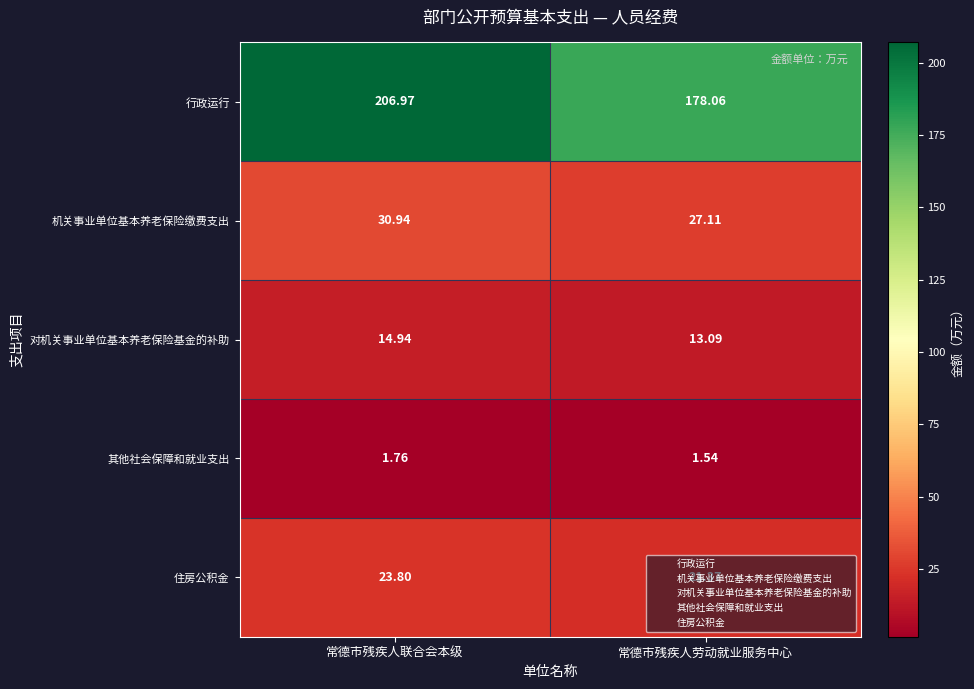

Which series changed the most between 常德市残疾人联合会本级 and 常德市残疾人劳动就业服务中心?

行政运行